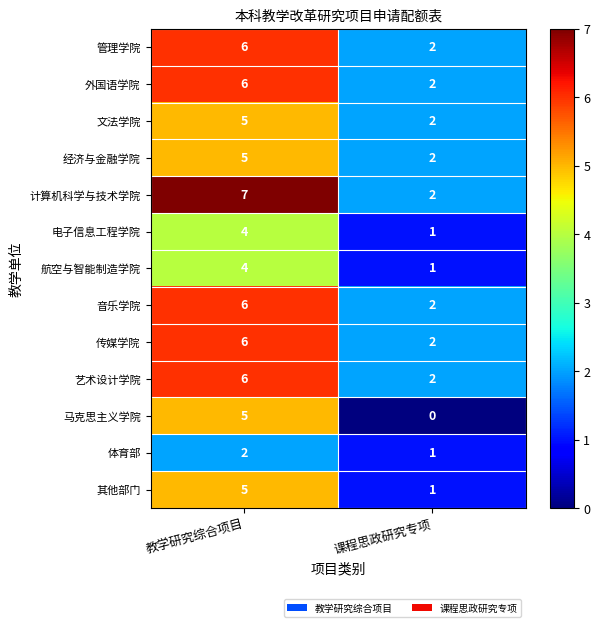

Rank the categories by 艺术设计学院 value from lowest to highest.

课程思政研究专项, 教学研究综合项目